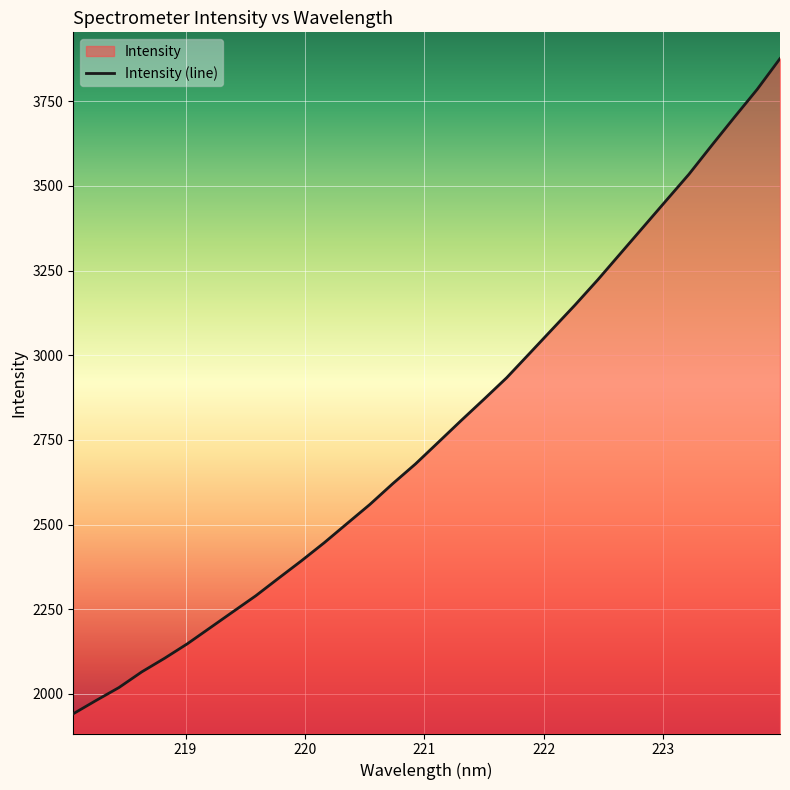

What is the difference between the maximum and minimum values?

1934.3